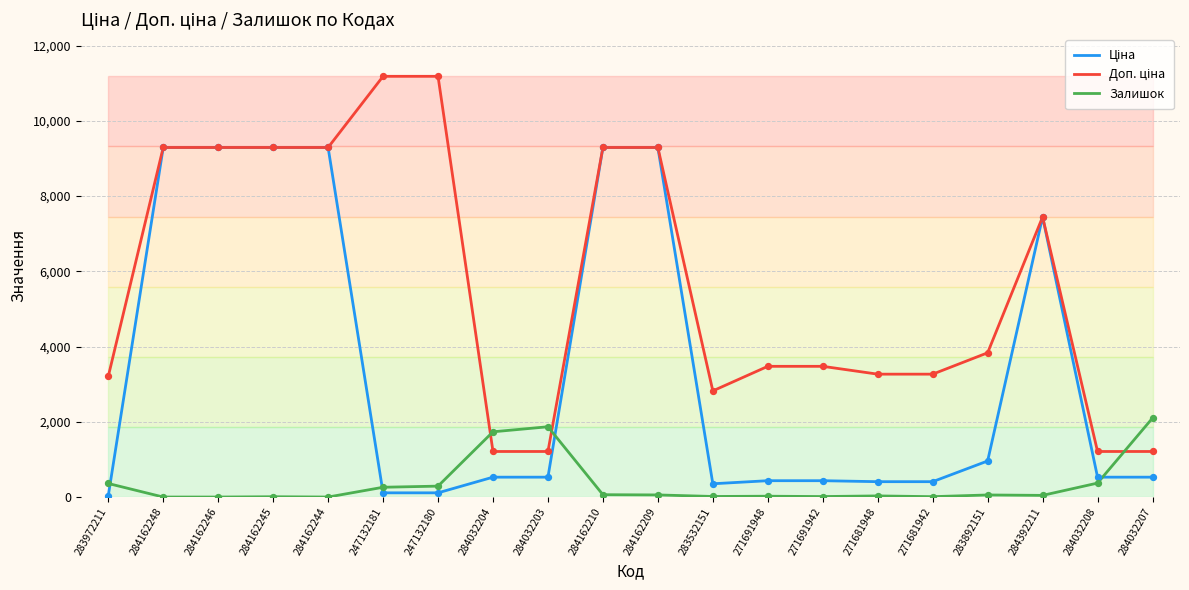

What is the greatest value displayed?

11182.0